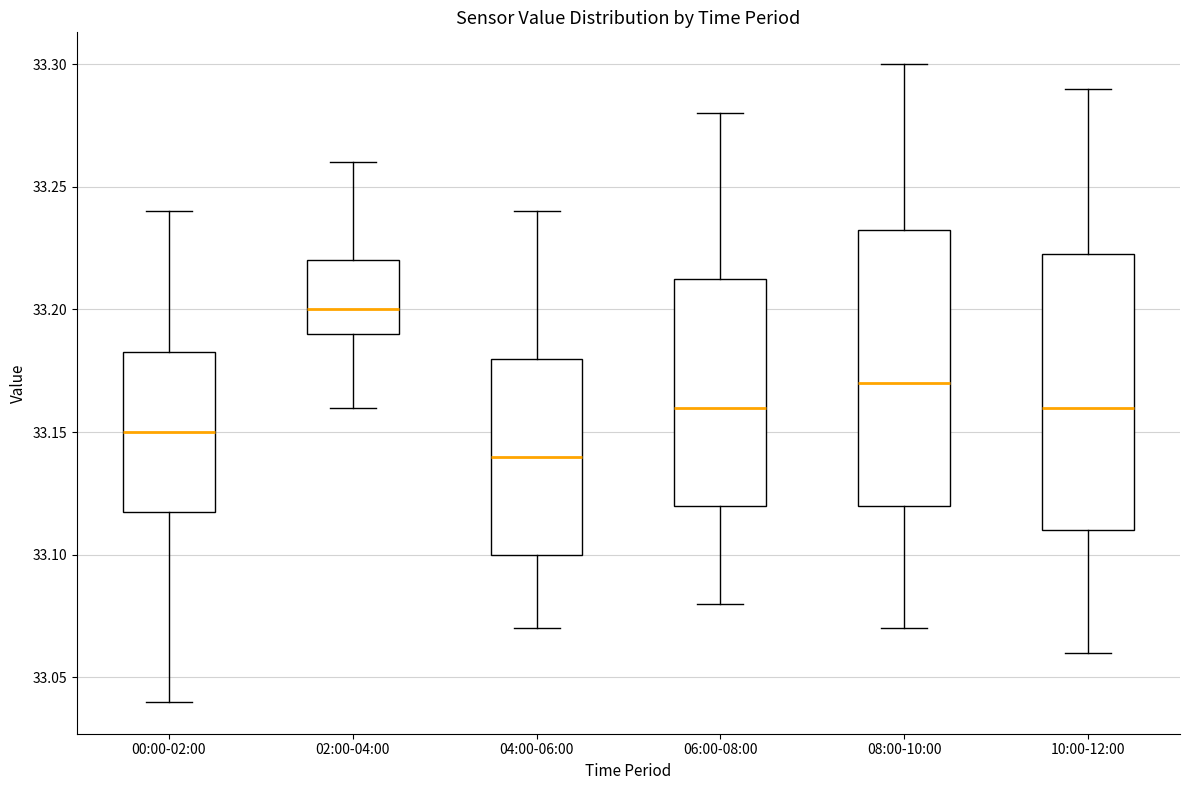

Where does the lower whisker of the box for 08:00-10:00 end on the y-axis? The values are not printed on the chart, so give them approximately, as read against the axis.

33.070